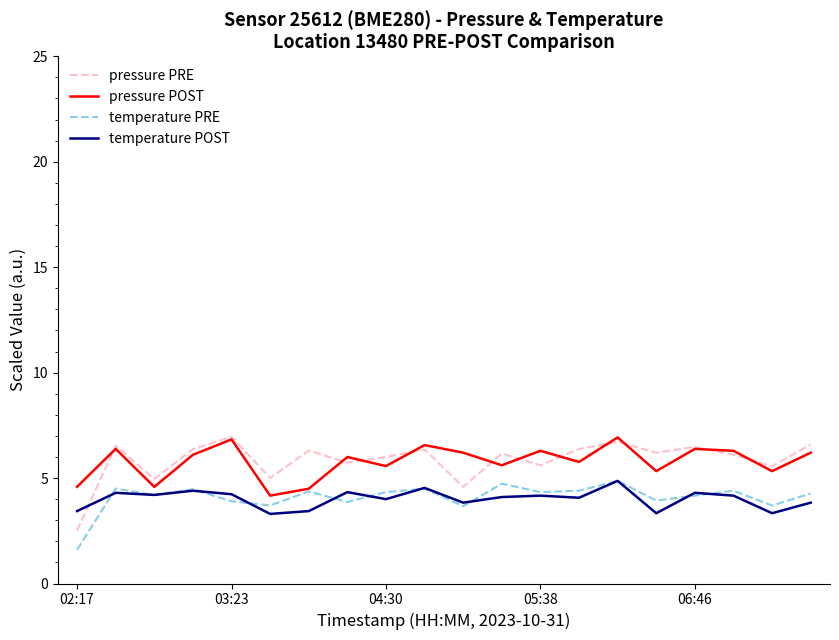

Which series ends up on top after the final intersection of pressure PRE and pressure POST?

pressure PRE